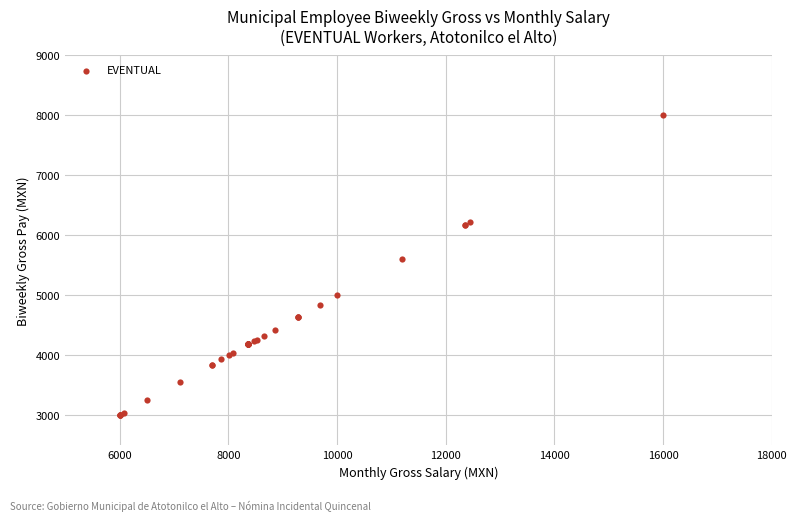

What Y value in the scatter plot is closest to 5502?

5600.0